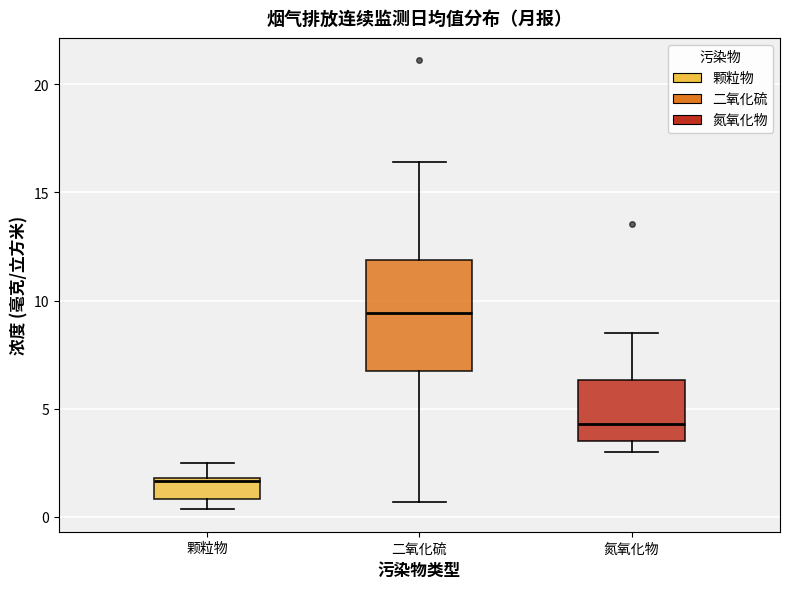

Where does the median line of the box for 颗粒物 sit on the y-axis? The values are not printed on the chart, so give them approximately, as read against the axis.

1.5